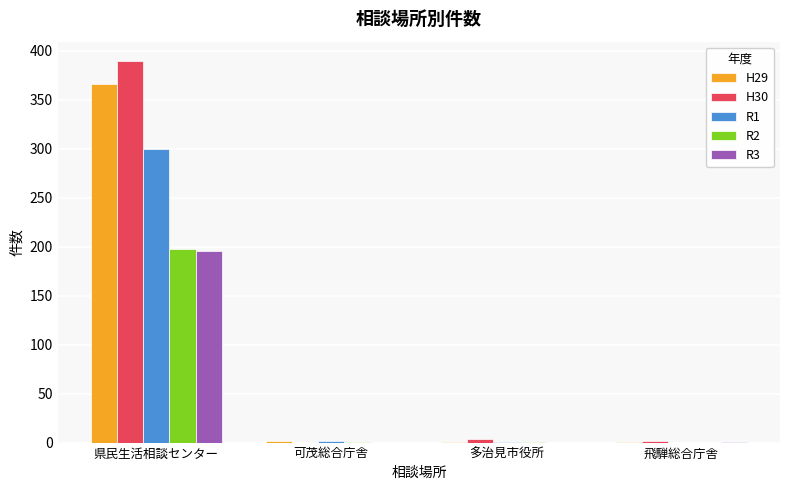

What is the total value across all series at 多治見市役所?

7